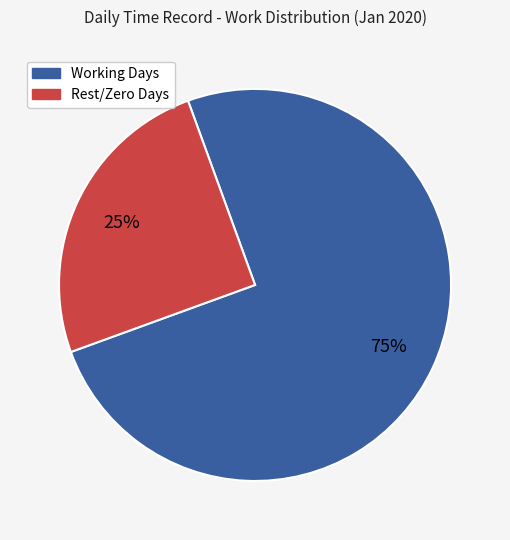

To the nearest percent, what is the difference between the largest and smallest slice percentages?

50%